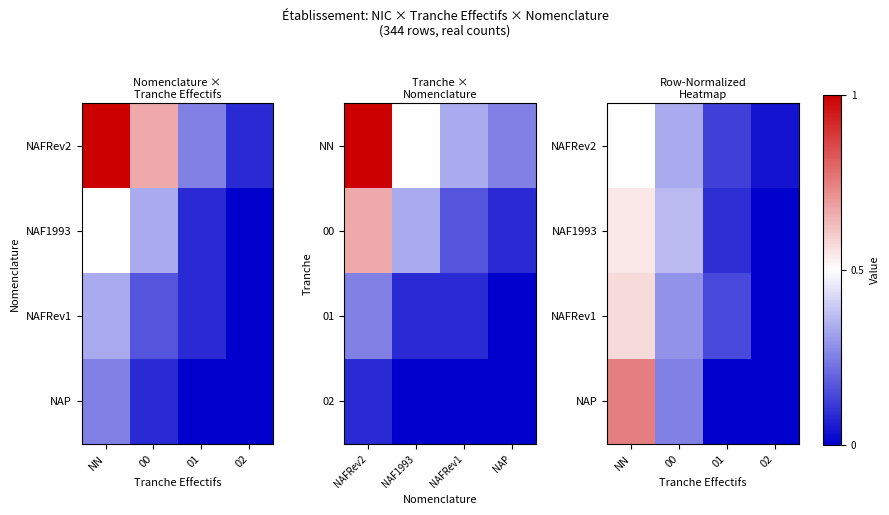

Which category has the highest value in the NAFRev2 series?

NN